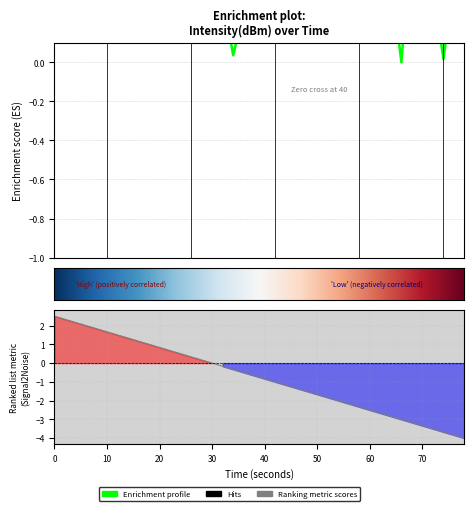

The value at 17 is 0.1. True or false?

False